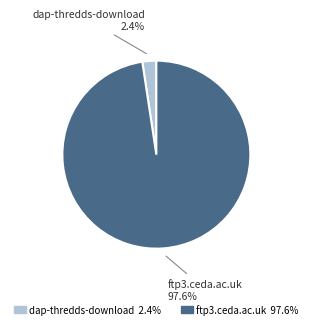

What percentage is the dap-thredds-download slice, to the nearest percent?

2%